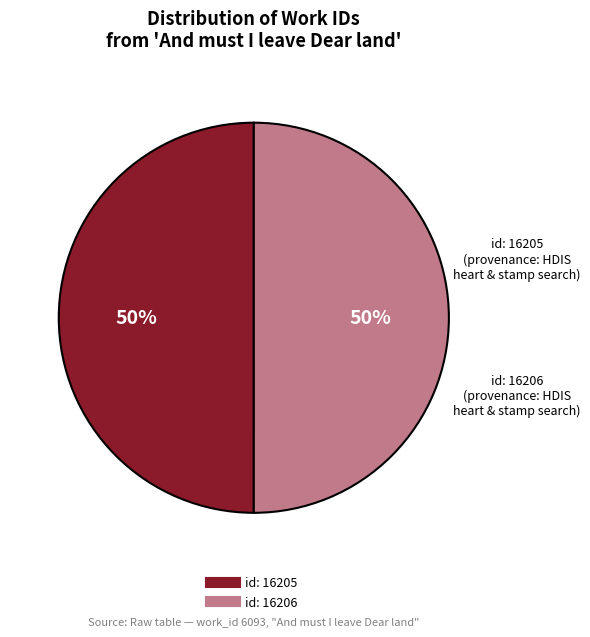

To the nearest percent, what is the average slice percentage?

50%